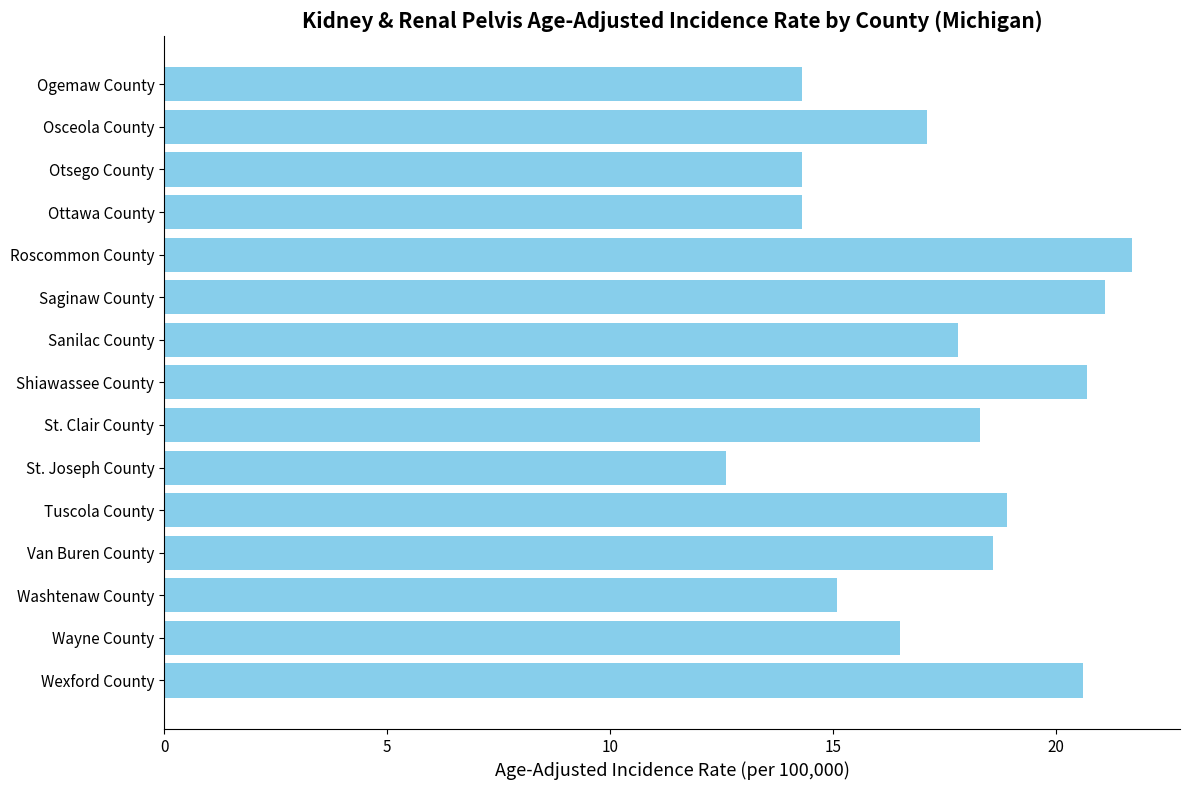

Reading top to bottom, what are all the values shown in this chart?

14.3	17.1	14.3	14.3	21.7	21.1	17.8	20.7	18.3	12.6	18.9	18.6	15.1	16.5	20.6